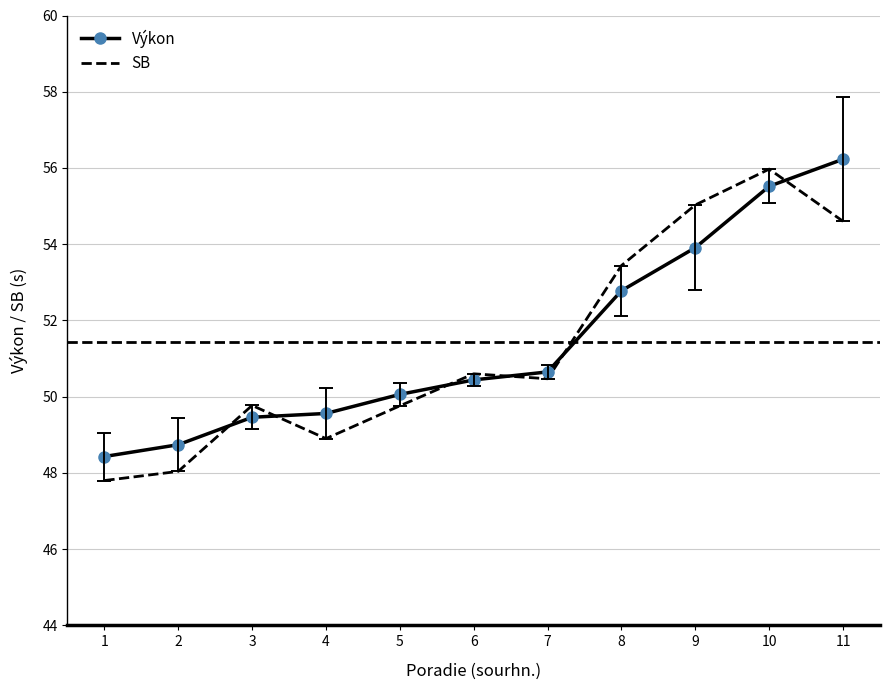

The Výkon series shows 56.2 at 11. True or false?

True